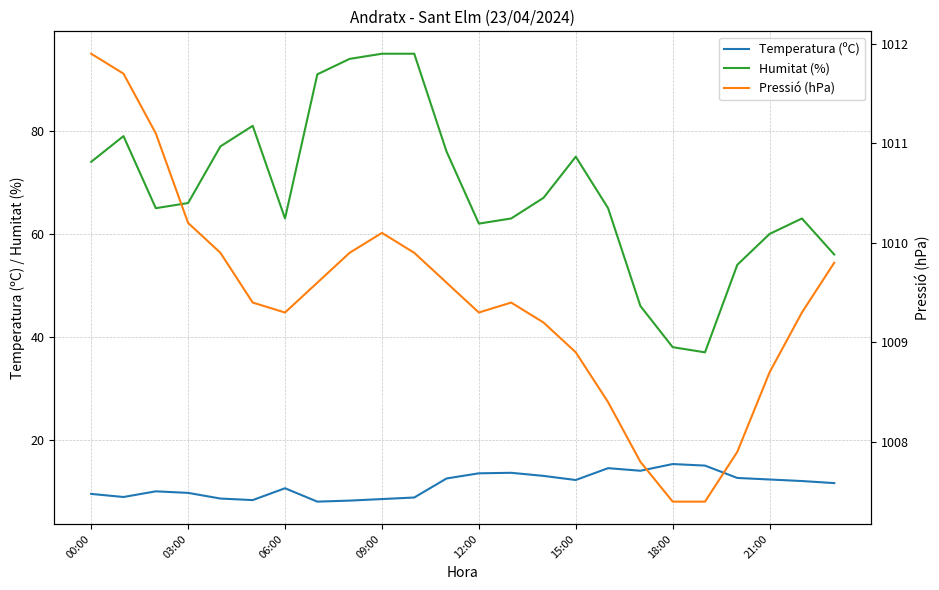

In Temperatura (ºC), how many points are lower than both neighbors (excluding endpoints)?

5